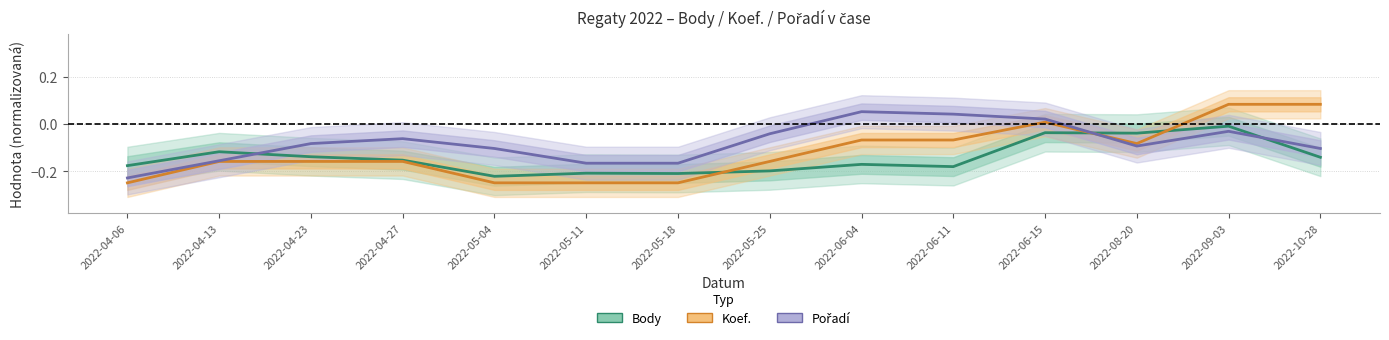

Count the number of data series in this chart.

3